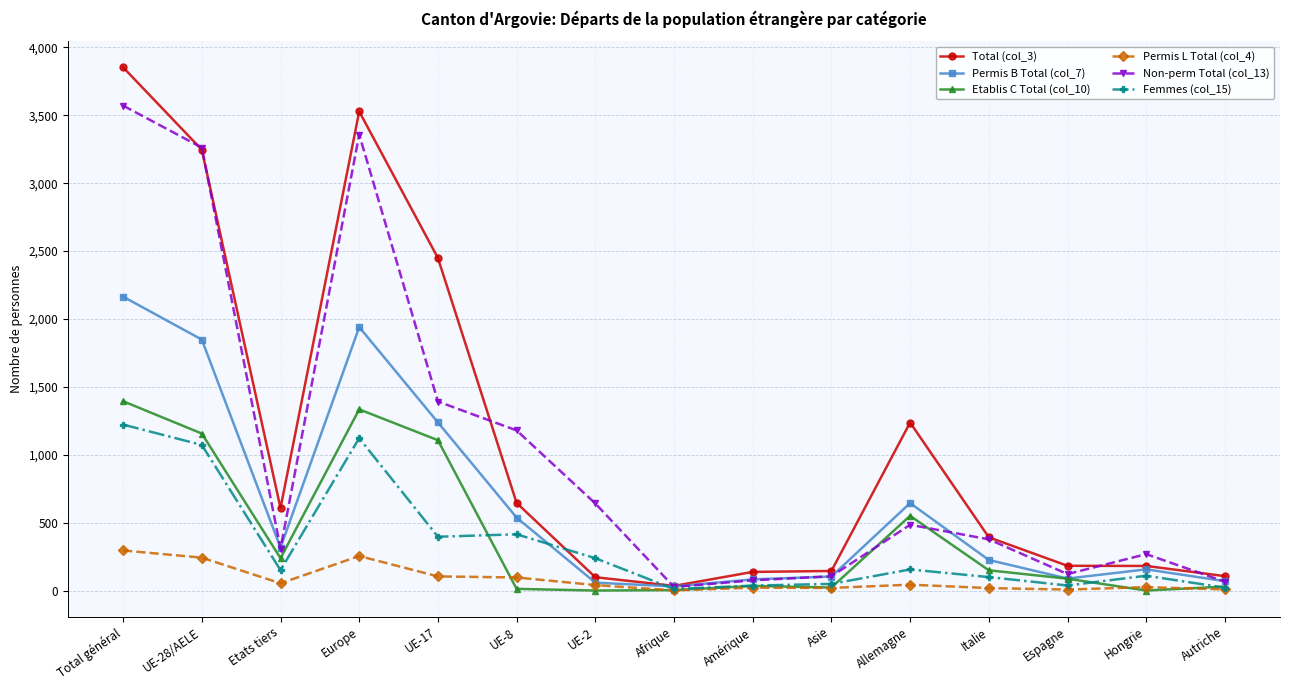

Where is the first local minimum for Total (col_3)?

Etats tiers